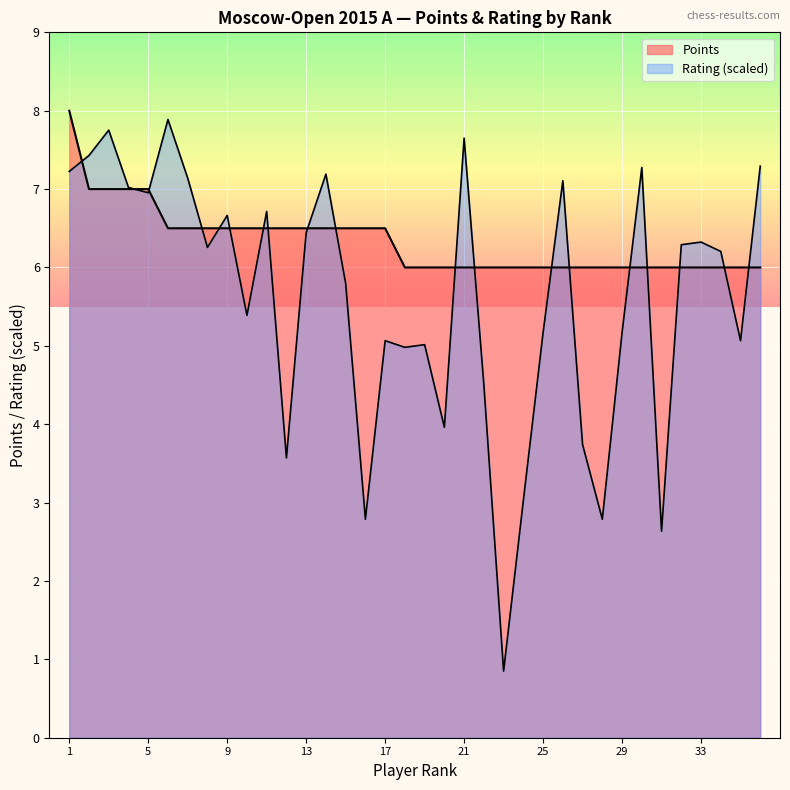

Reading right to left, what are all the values shown in this chart?

Points: 36=6.0	35=6.0	34=6.0	33=6.0	32=6.0	31=6.0	30=6.0	29=6.0	28=6.0	27=6.0	26=6.0	25=6.0	24=6.0	23=6.0	22=6.0	21=6.0	20=6.0	19=6.0	18=6.0	17=6.5	16=6.5	15=6.5	14=6.5	13=6.5	12=6.5	11=6.5	10=6.5	9=6.5	8=6.5	7=6.5	6=6.5	5=7.0	4=7.0	3=7.0	2=7.0	1=8.0
Rating: 36=7.3	35=5.1	34=6.2	33=6.3	32=6.3	31=2.6	30=7.3	29=5.2	28=2.8	27=3.7	26=7.1	25=5.2	24=3.0	23=0.9	22=4.5	21=7.7	20=4.0	19=5.0	18=5.0	17=5.1	16=2.8	15=5.8	14=7.2	13=6.4	12=3.6	11=6.7	10=5.4	9=6.7	8=6.3	7=7.1	6=7.9	5=7.0	4=7.0	3=7.8	2=7.4	1=7.2